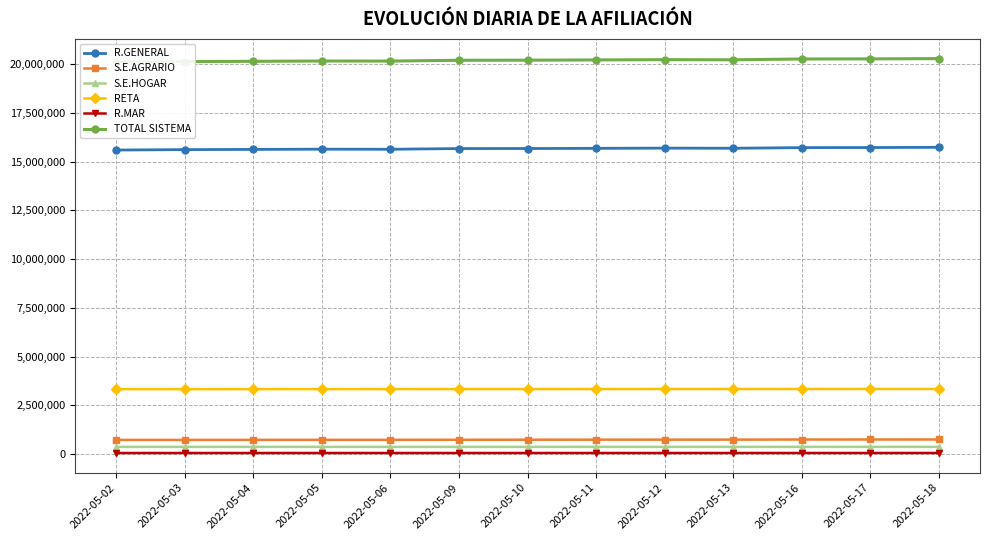

Which series changed the most between 2022-05-10 and 2022-05-11?

TOTAL SISTEMA